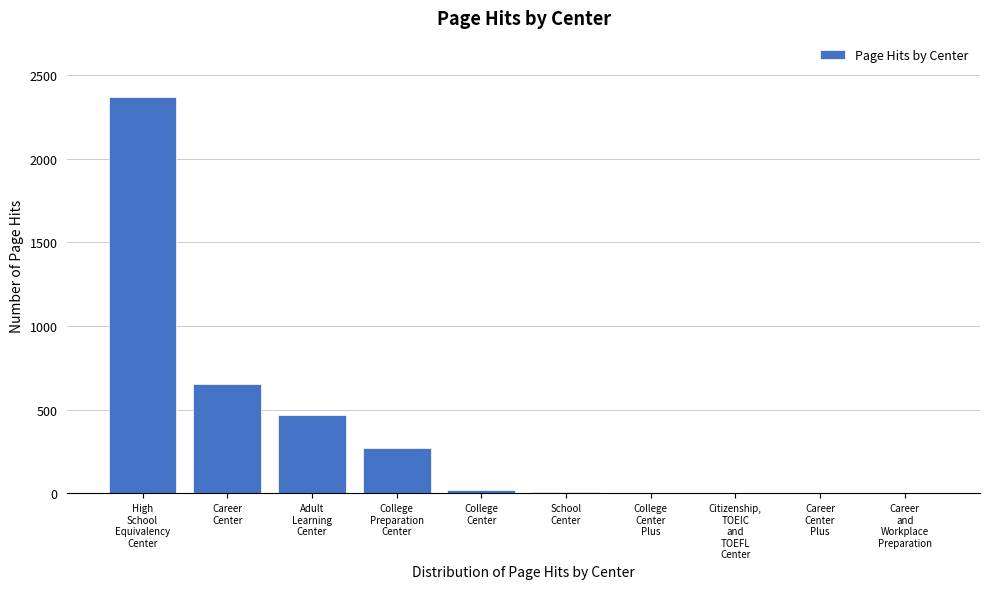

What is the sum of all values?

3780